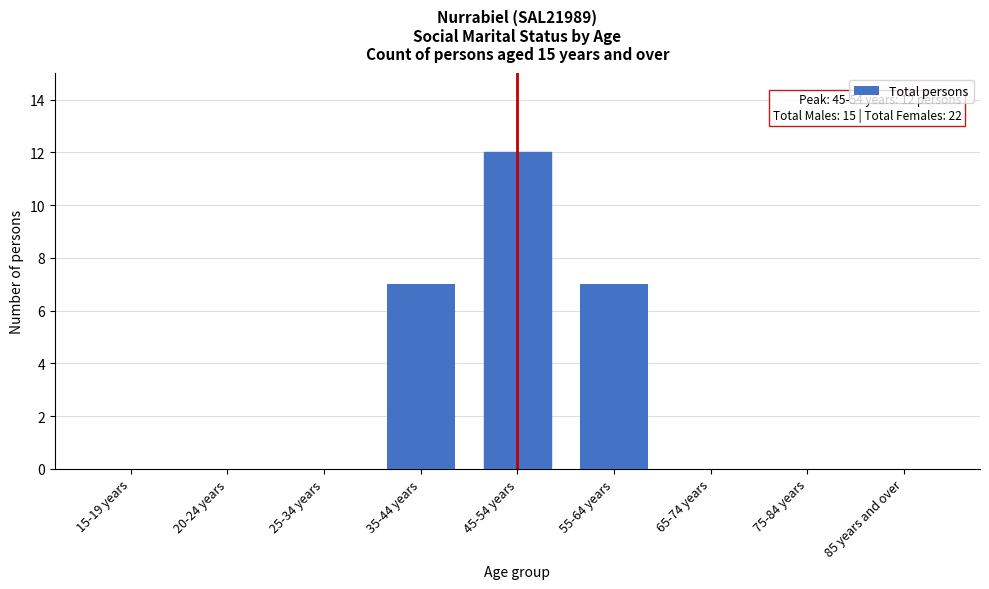

Reading right to left, transcribe all the data shown in this chart.

85 years and over=0	75-84 years=0	65-74 years=0	55-64 years=7	45-54 years=12	35-44 years=7	25-34 years=0	20-24 years=0	15-19 years=0